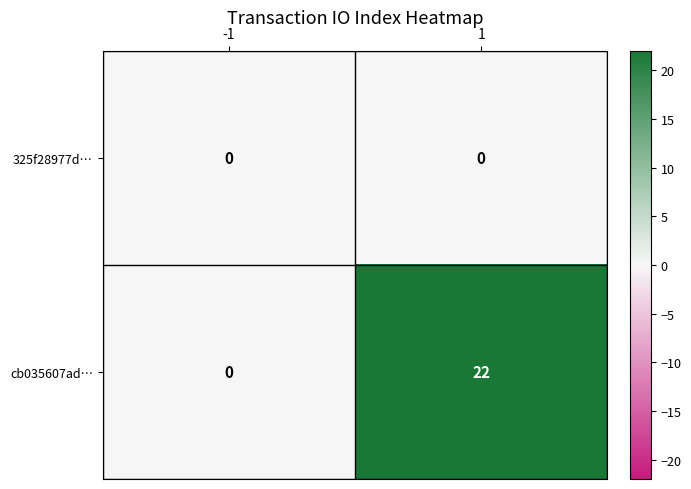

The value of cb035607ad… at -1 is 0. True or false?

True